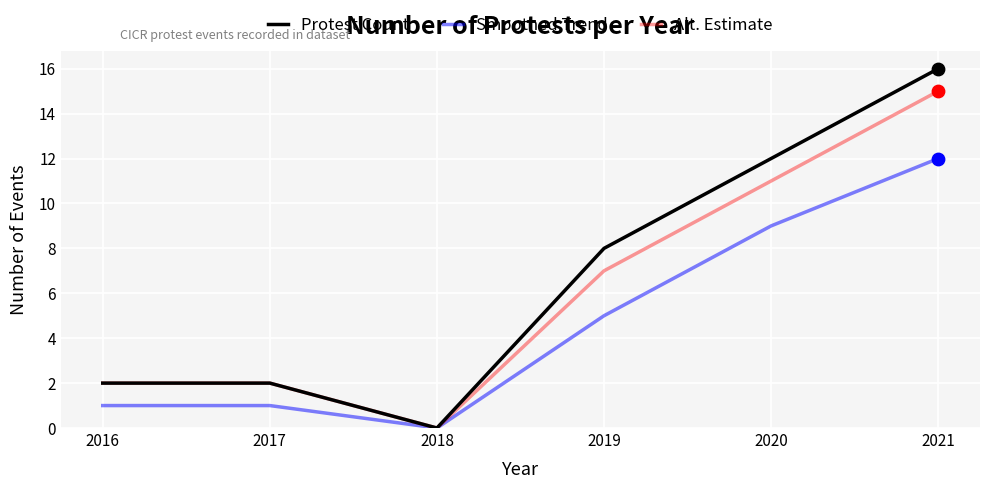

Which series has the widest spread of values?

Protest Count